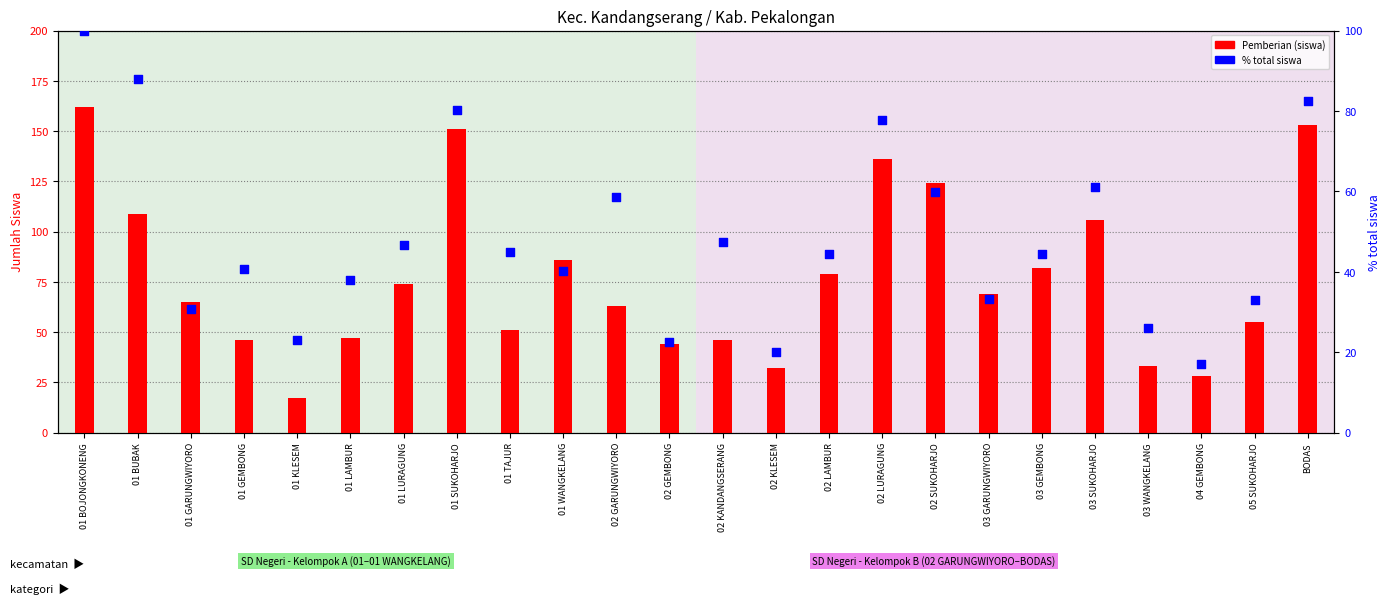

Which series reaches the maximum Y coordinate?

Pemberian